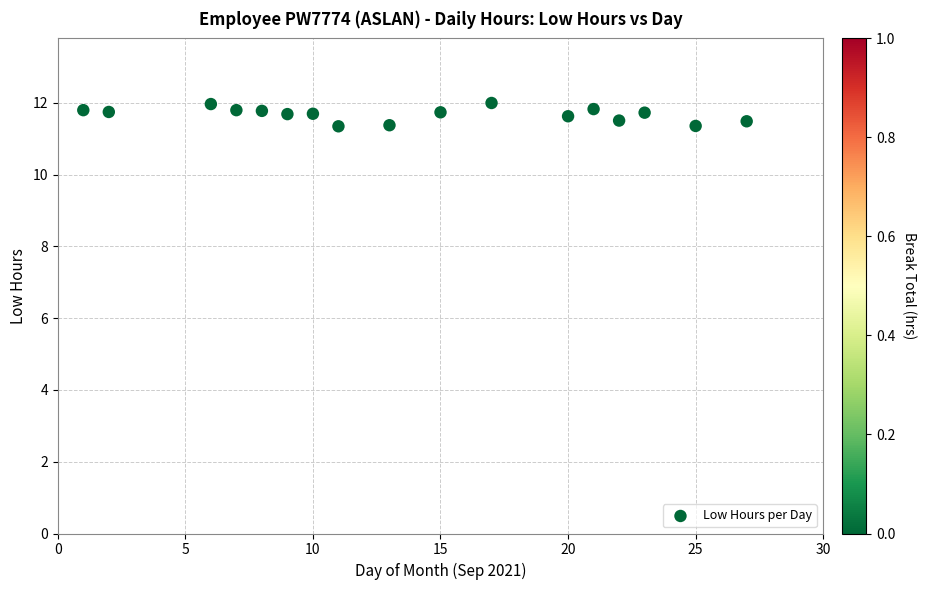

How many points are shown in the scatter plot?

17